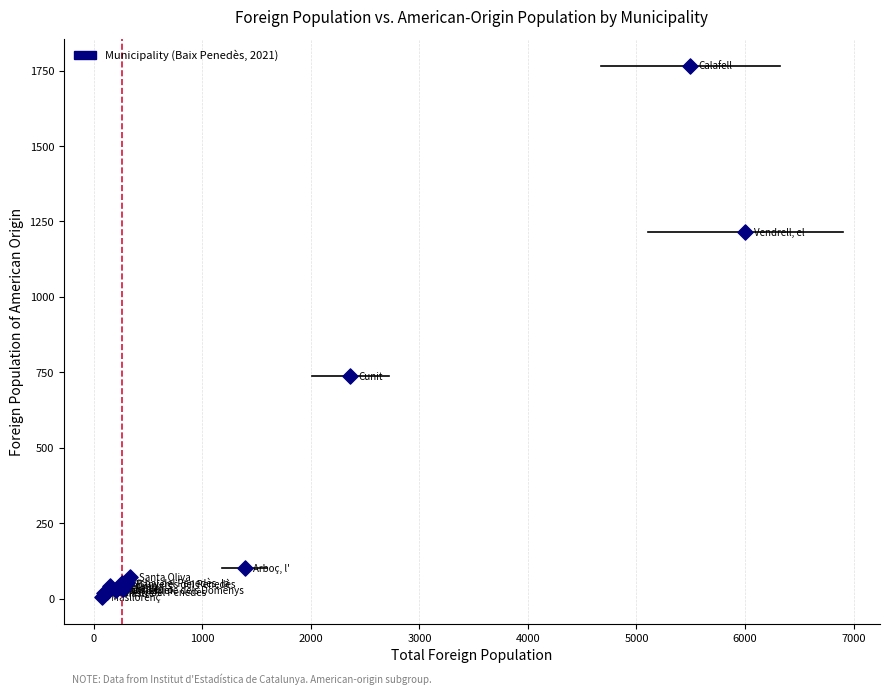

What Y value in the scatter plot is closest to 886?

738